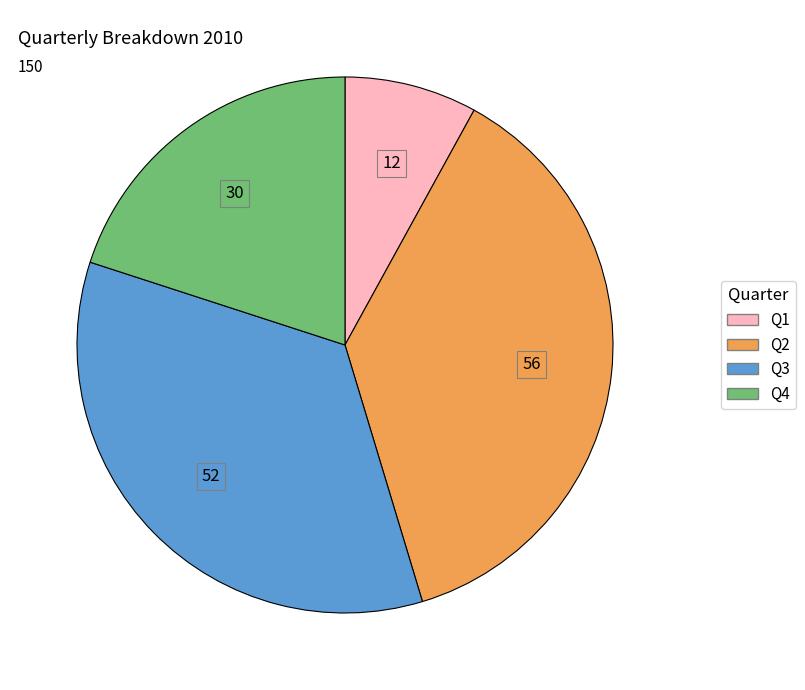

Combined, do Q1 and Q2 account for over 50%?

No